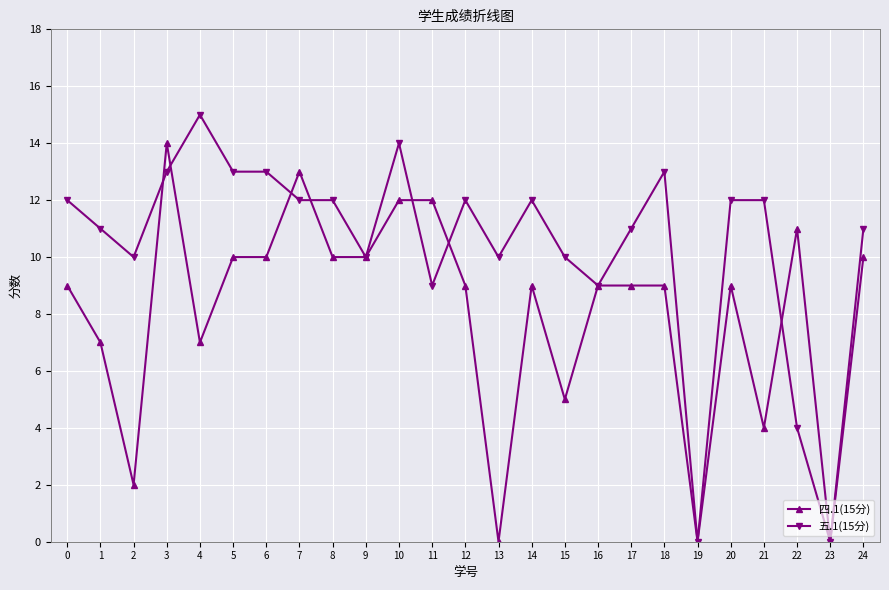

The 四.1(15分) series shows 12 at 20. True or false?

False